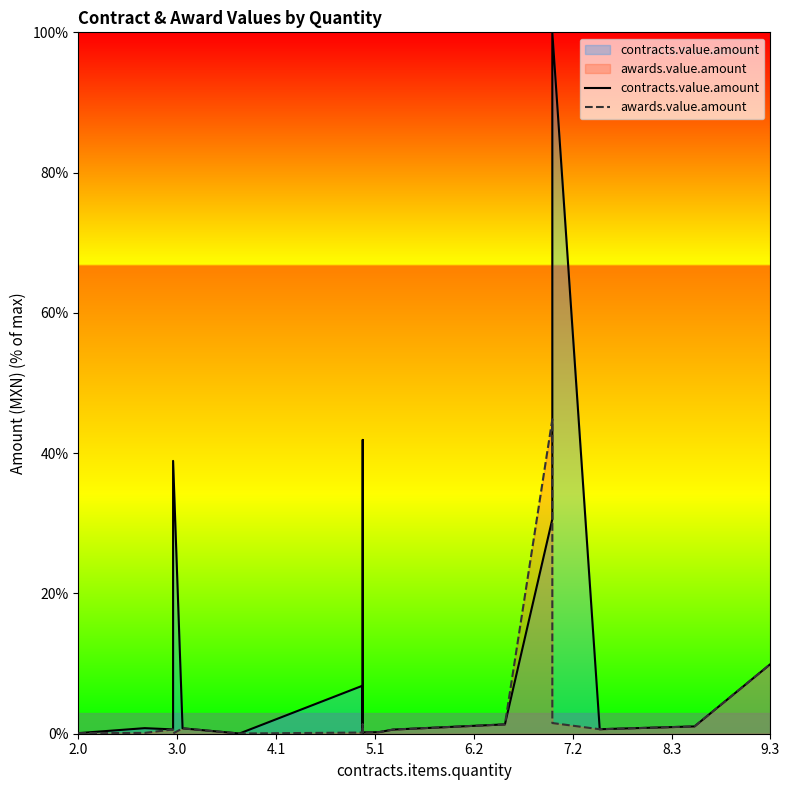

Reading right to left, what are all the values shown in this chart?

contracts.value.amount: 9.9	1.0	0.6	100.0	30.6	1.3	0.6	0.2	0.2	41.9	13.7	0.4	0.1	6.9	0.0	0.8	38.9	0.6	0.8	0.1
awards.value.amount: 9.9	1.0	0.6	1.5	44.8	1.3	0.6	0.2	0.2	1.3	0.5	0.4	0.1	0.2	0.0	0.8	0.0	0.6	0.1	0.1